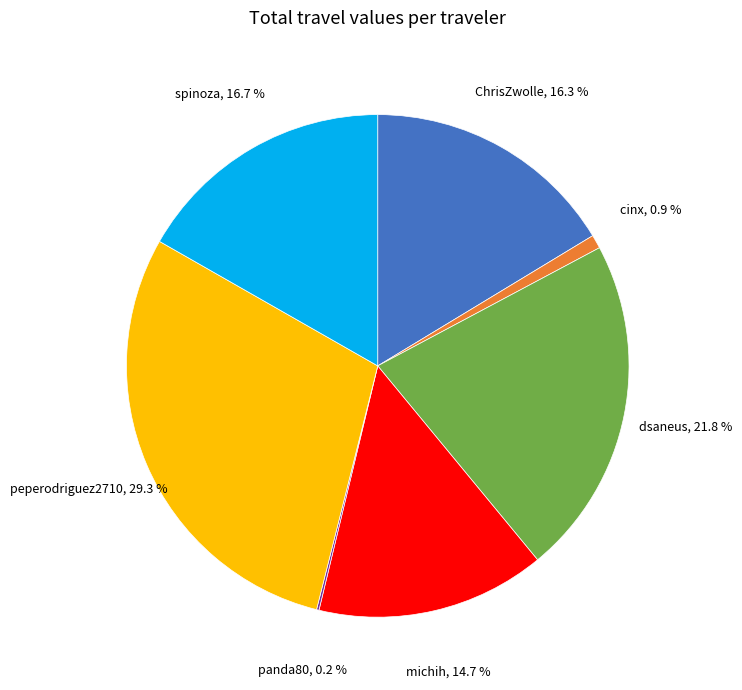

Is there a majority slice in this chart?

No